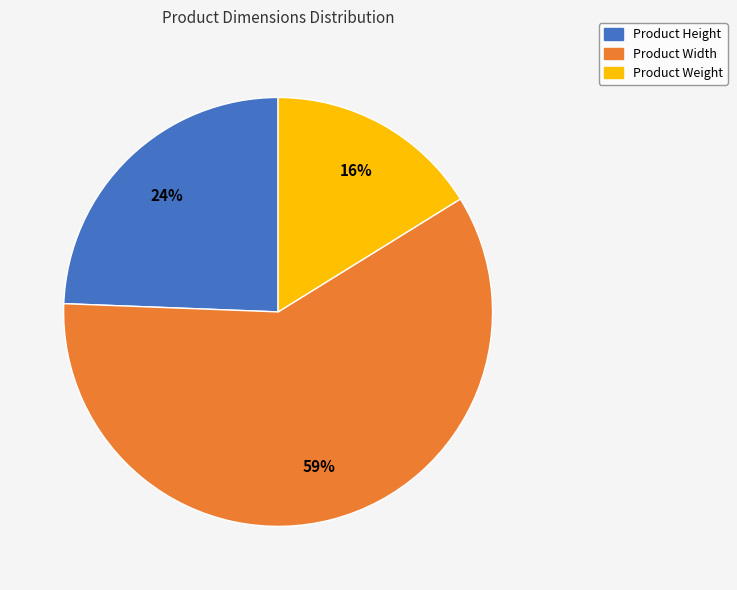

How many segments does this pie chart have?

3